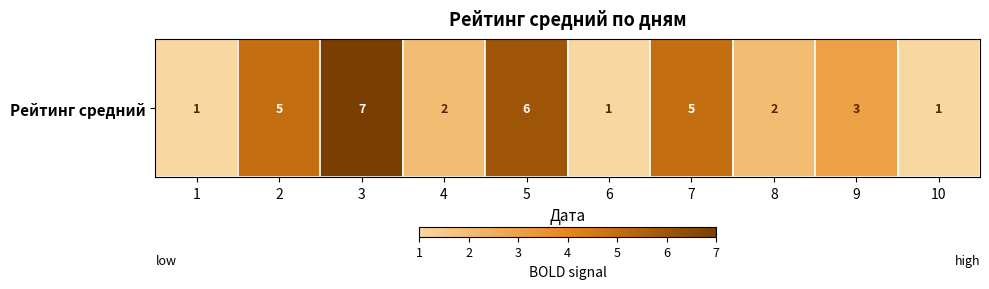

The value at 9 is 3. True or false?

True